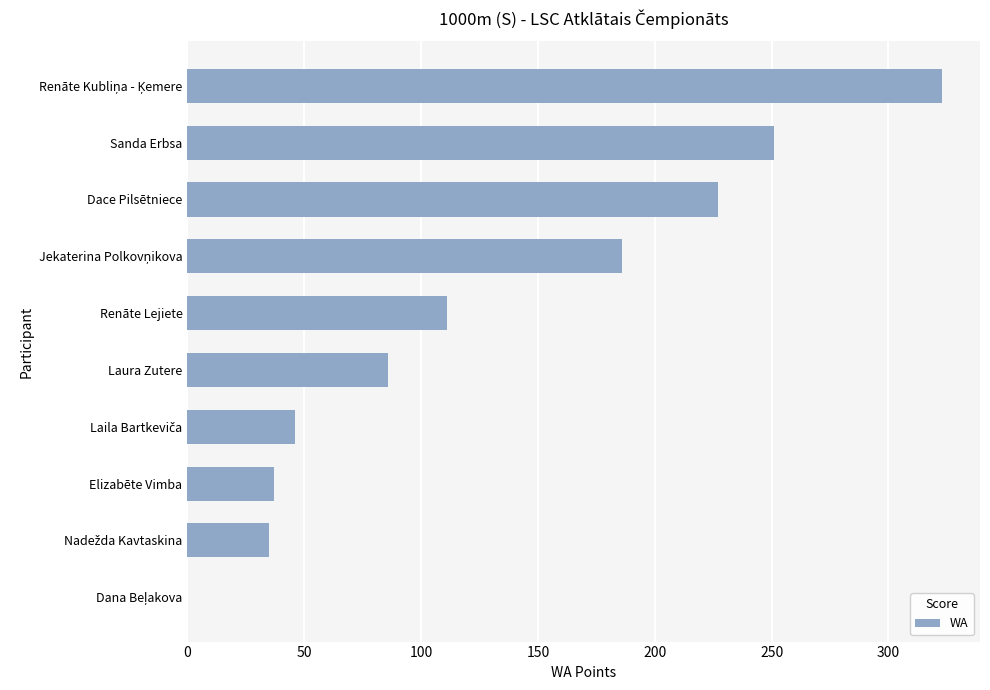

What is the sum of the values at Dace Pilsētniece and Laura Zutere?

313